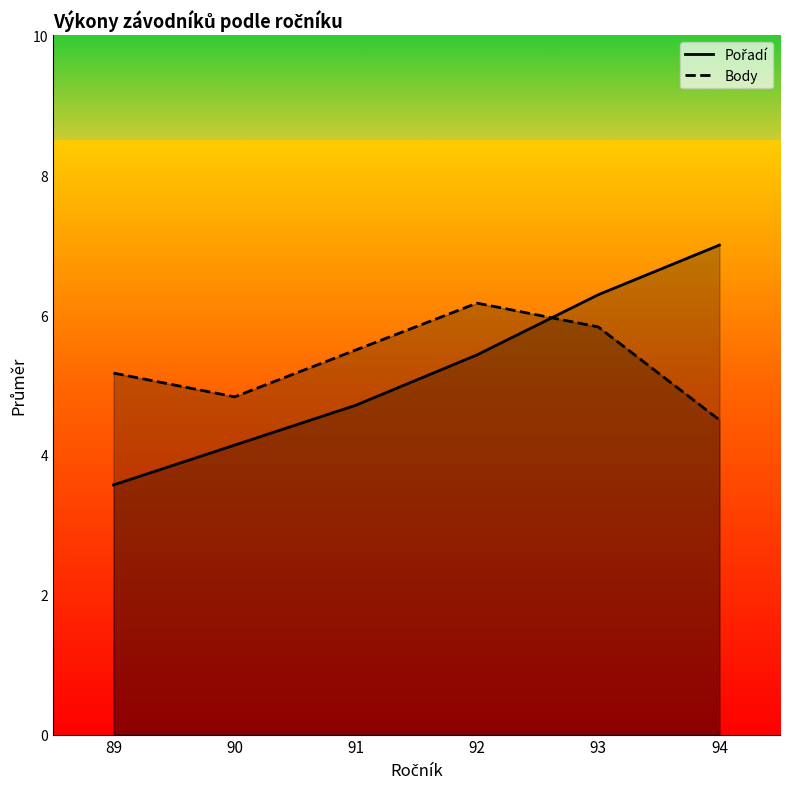

Reading right to left, extract all data points from this chart.

Pořadí: 94=7.0	93=6.3	92=5.4	91=4.7	90=4.1	89=3.6
Body: 94=4.5	93=5.8	92=6.2	91=5.5	90=4.8	89=5.2